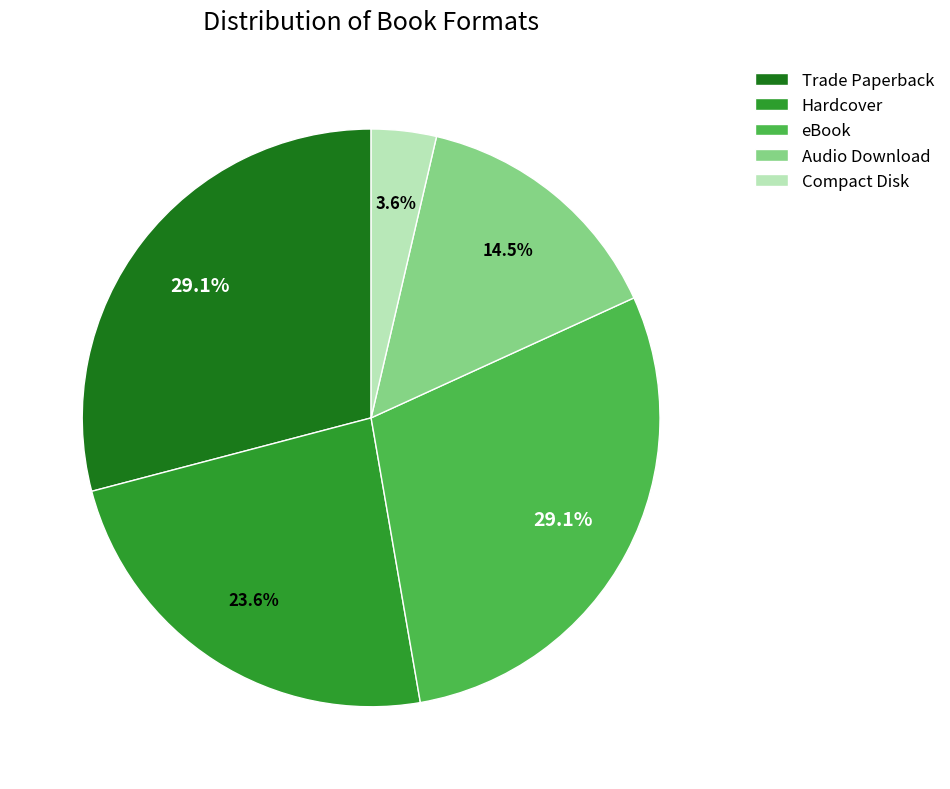

What is the ratio of the value at eBook to the value at Audio Download?

2.0